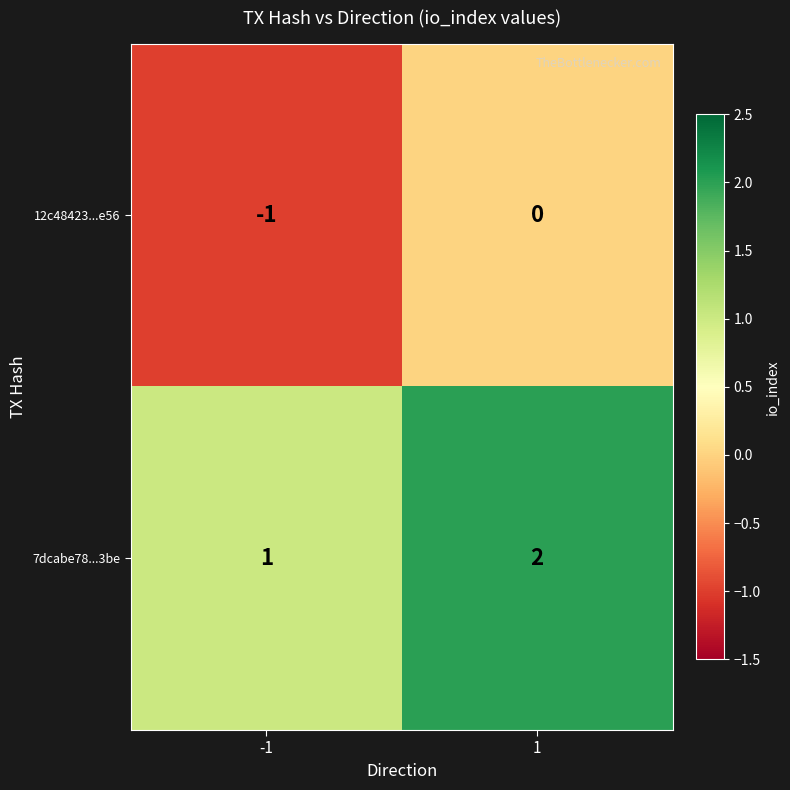

Is it true that 7dcabe78...3be equals 2 at -1?

False